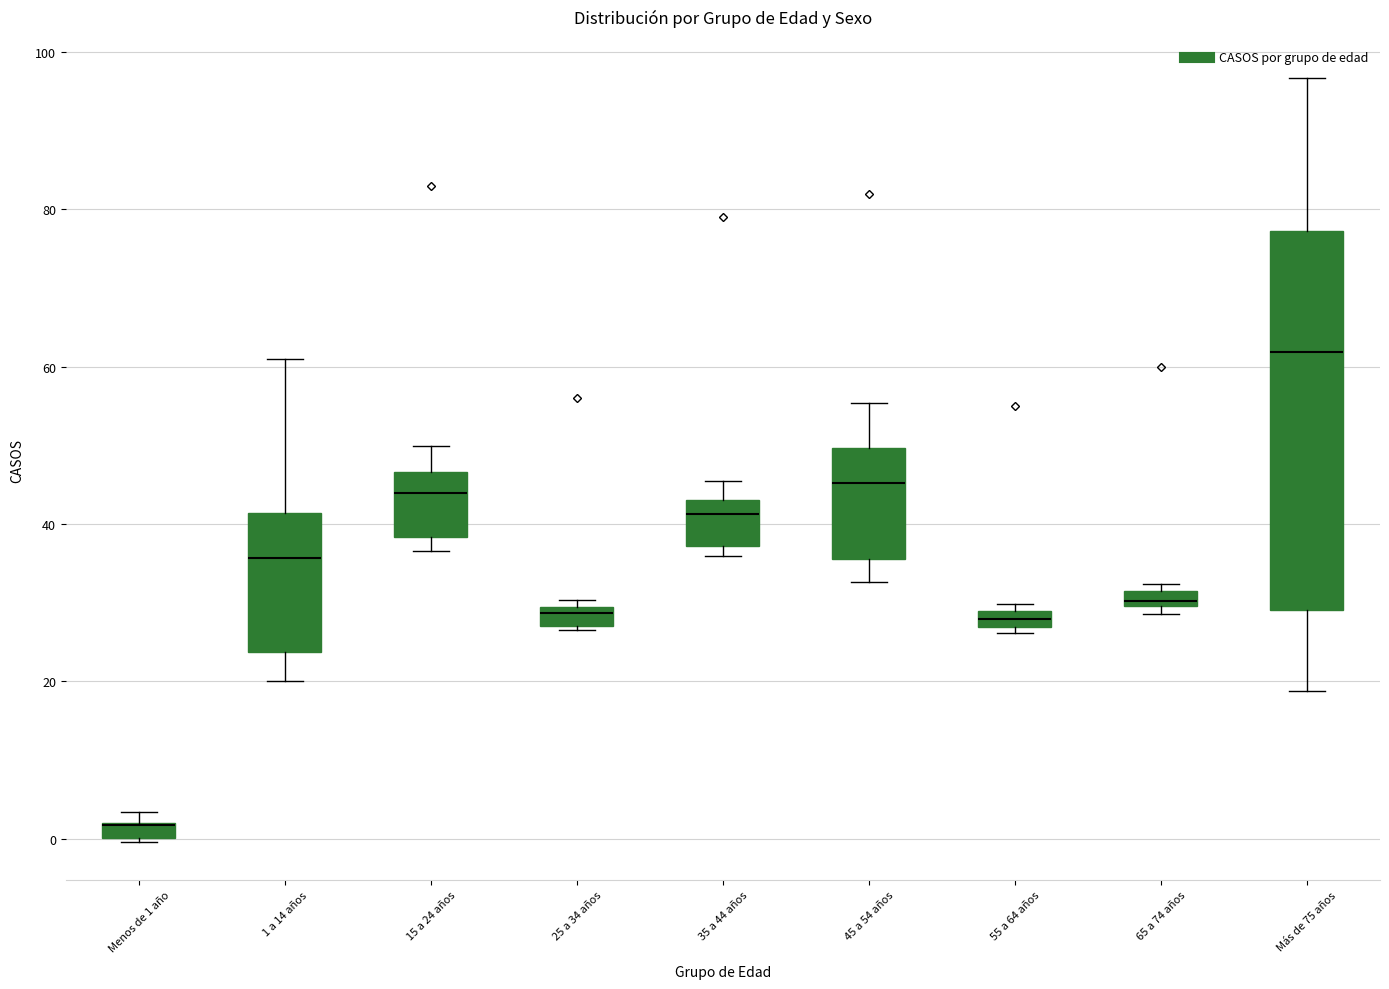

Which box is the tallest, from its lower edge to its upper edge?

Más de 75 años